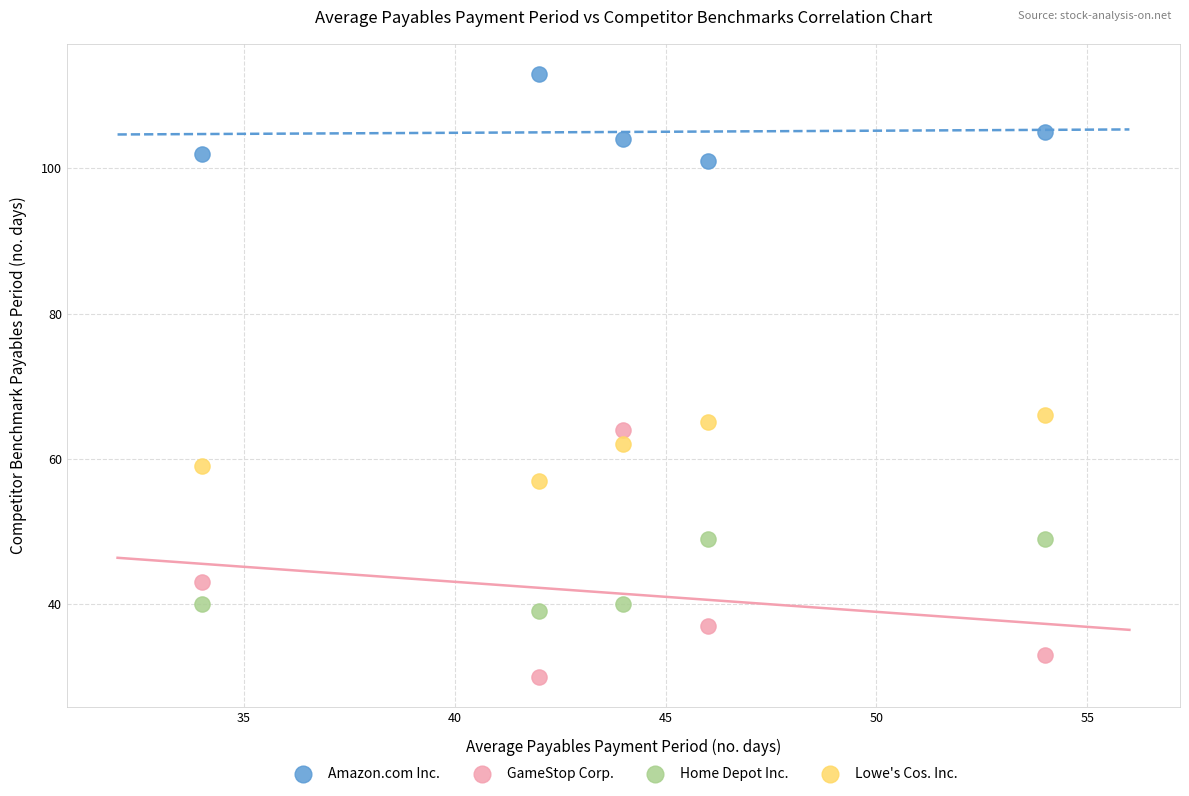

What is the X range (max minus min) for the scatter plot?

20